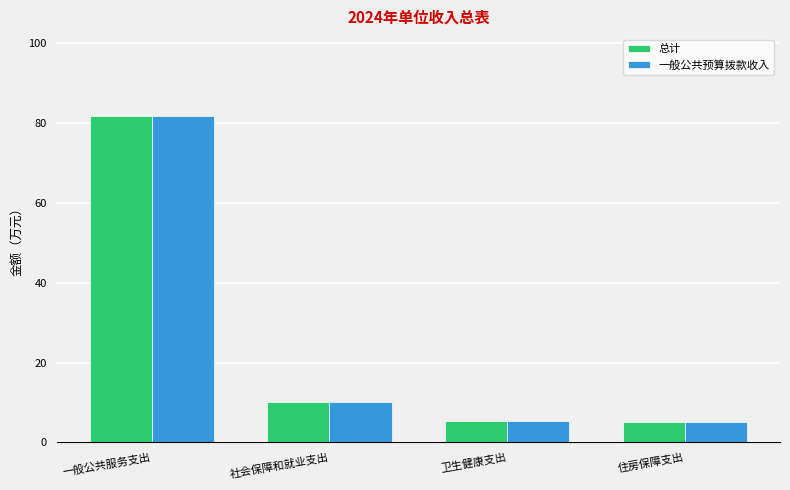

At which category is the sum across all series the highest?

一般公共服务支出